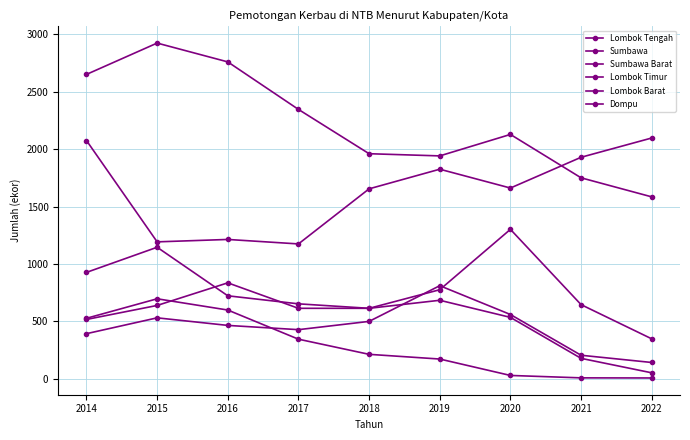

What is the average value of the Lombok Timur series?

518